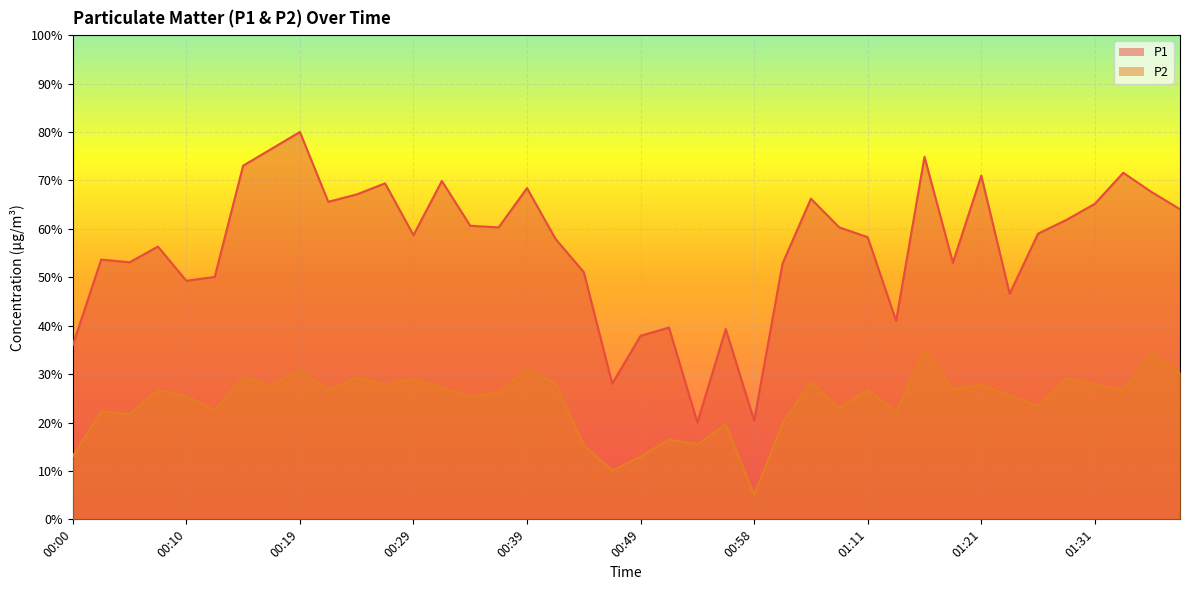

Reading left to right, what are all the values shown in this chart?

P1: 00:00=36.0	00:02=53.6	00:05=53.1	00:07=56.3	00:10=49.3	00:12=50.1	00:14=73.0	00:17=76.5	00:19=80.0	00:22=65.6	00:24=67.1	00:27=69.4	00:29=58.7	00:31=69.9	00:34=60.6	00:36=60.3	00:39=68.4	00:41=58.0	00:44=51.0	00:46=28.0	00:49=37.9	00:51=39.6	00:53=20.0	00:56=39.3	00:58=20.4	01:03=52.8	01:06=66.2	01:08=60.3	01:11=58.3	01:13=41.0	01:16=74.9	01:18=53.0	01:21=71.0	01:23=46.6	01:26=59.0	01:28=61.8	01:31=65.2	01:33=71.6	01:38=67.6	01:41=64.0
P2: 00:00=13.0	00:02=22.2	00:05=21.7	00:07=26.7	00:10=25.5	00:12=22.5	00:14=29.3	00:17=27.7	00:19=30.9	00:22=26.6	00:24=29.3	00:27=27.8	00:29=29.0	00:31=27.2	00:34=25.5	00:36=26.2	00:39=31.0	00:41=28.0	00:44=15.3	00:46=10.0	00:49=12.9	00:51=16.5	00:53=15.5	00:56=19.6	00:58=5.0	01:03=19.8	01:06=28.4	01:08=23.0	01:11=26.7	01:13=22.2	01:16=35.0	01:18=26.8	01:21=27.8	01:23=25.6	01:26=23.4	01:28=29.1	01:31=27.9	01:33=26.6	01:38=34.2	01:41=30.3